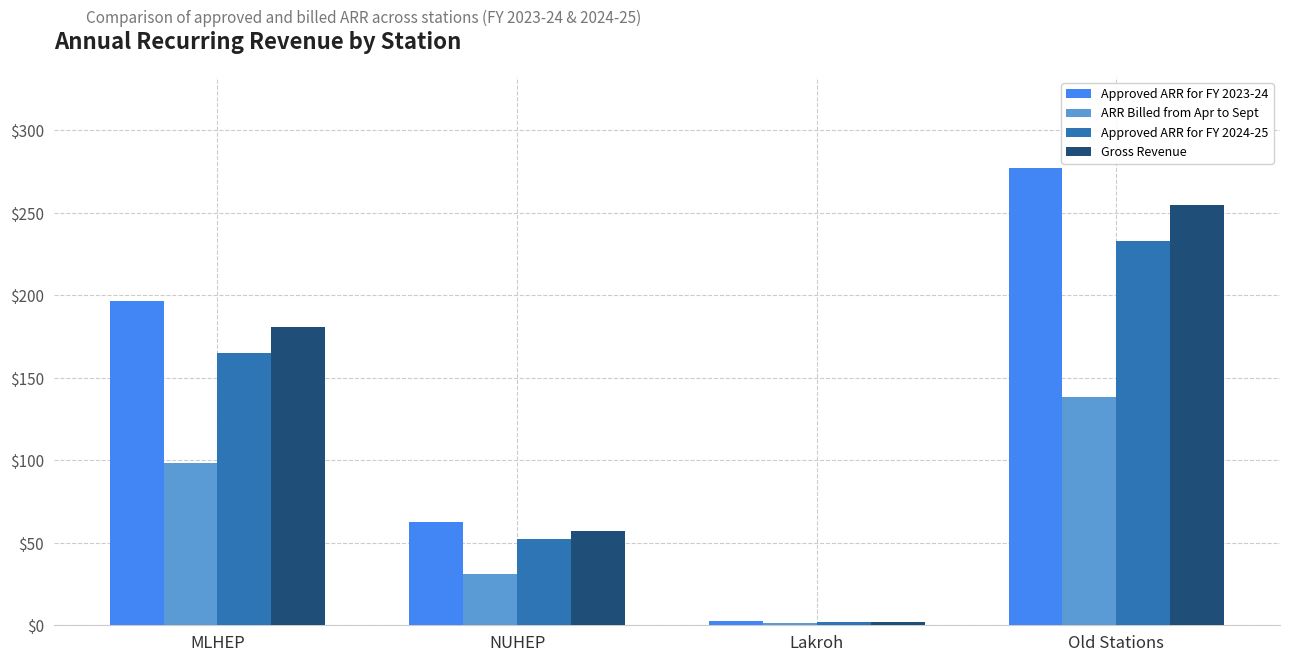

What is the greatest value displayed?

277.1